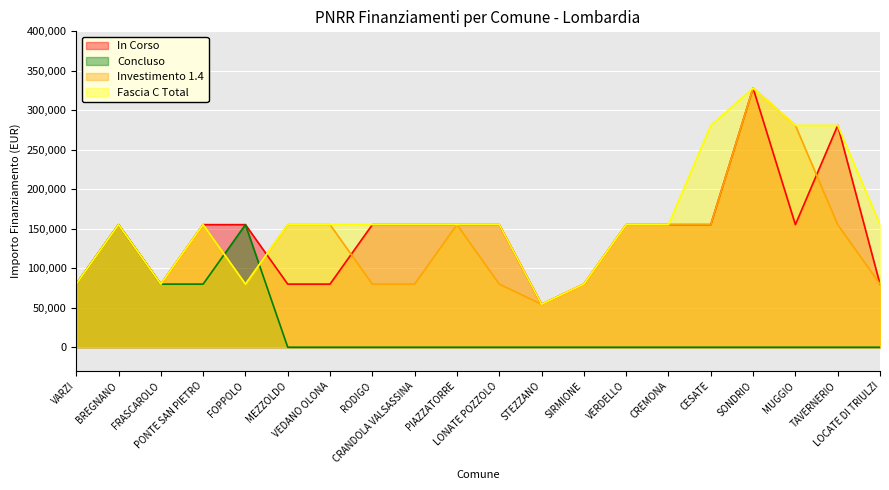

How many data points in Fascia C Total are above 155234?

4